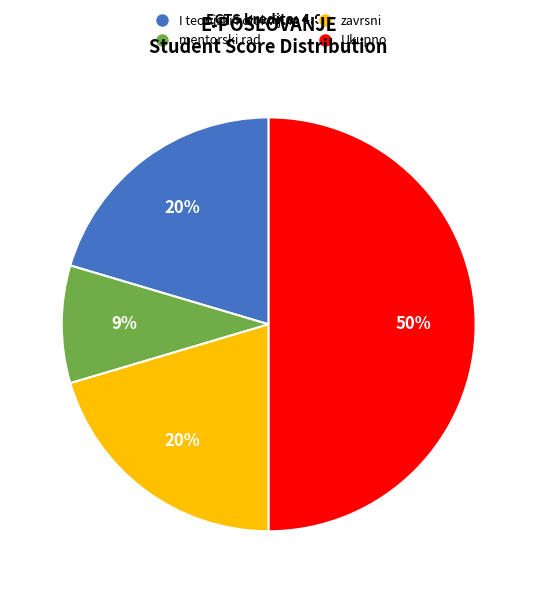

Is I teorijski kolokvijum the majority of the pie?

No